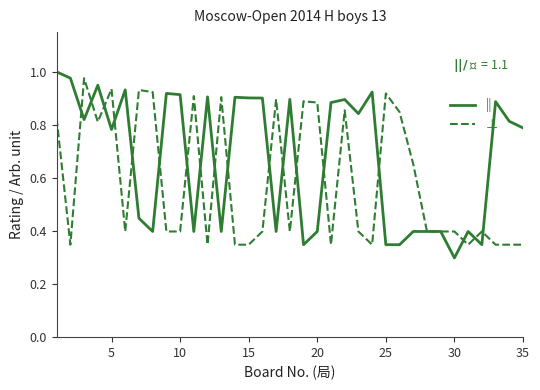

List the series in order of their overall mean, highest first.

||, ⊥